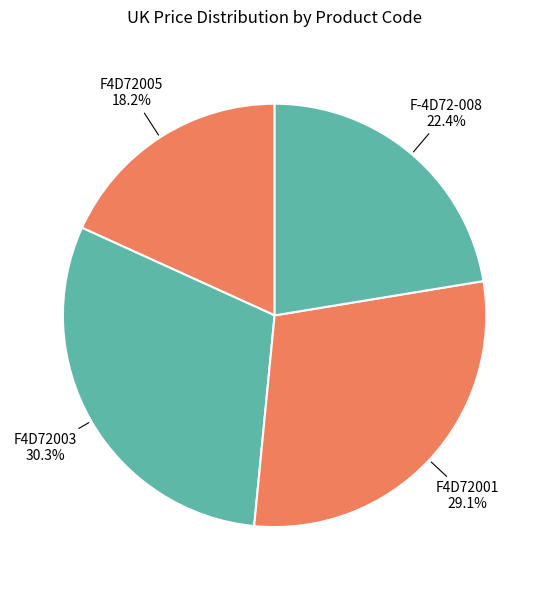

Is it true that F-4D72-008 is 32% of the pie?

False